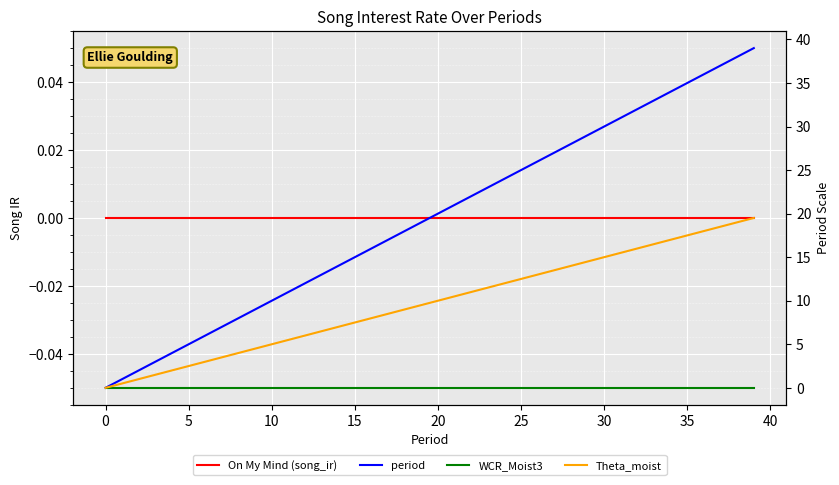

Does the chart display data point markers on the line(s)?

No